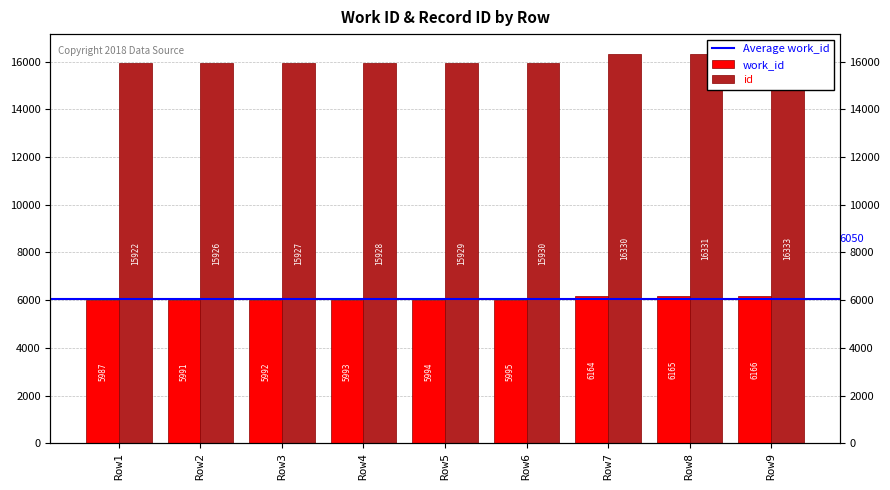

What are all the series names shown in the legend?

work_id, id